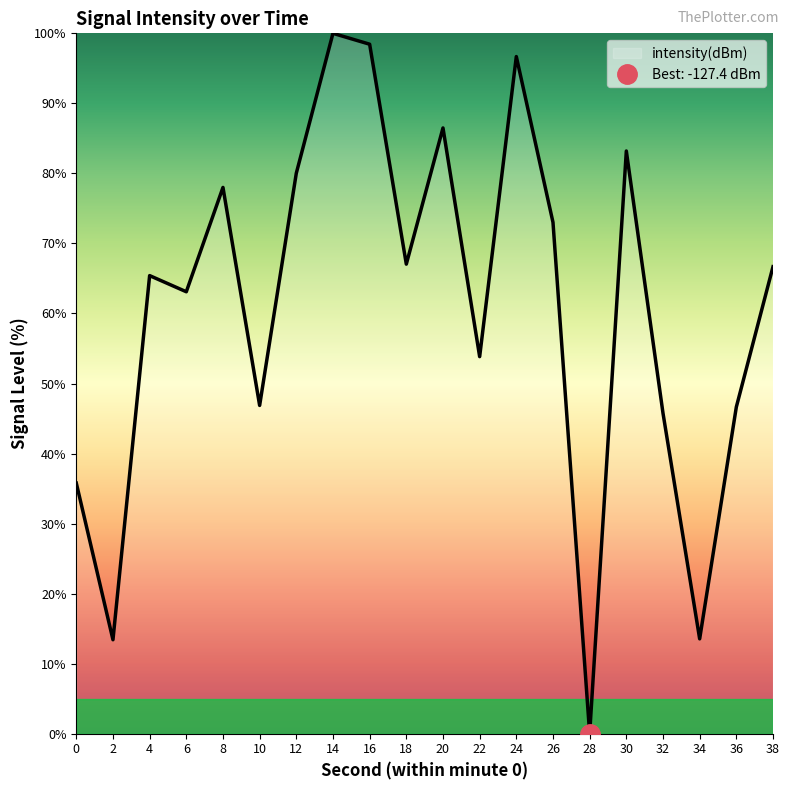

What is the value of the 11th point from the left?

86.5